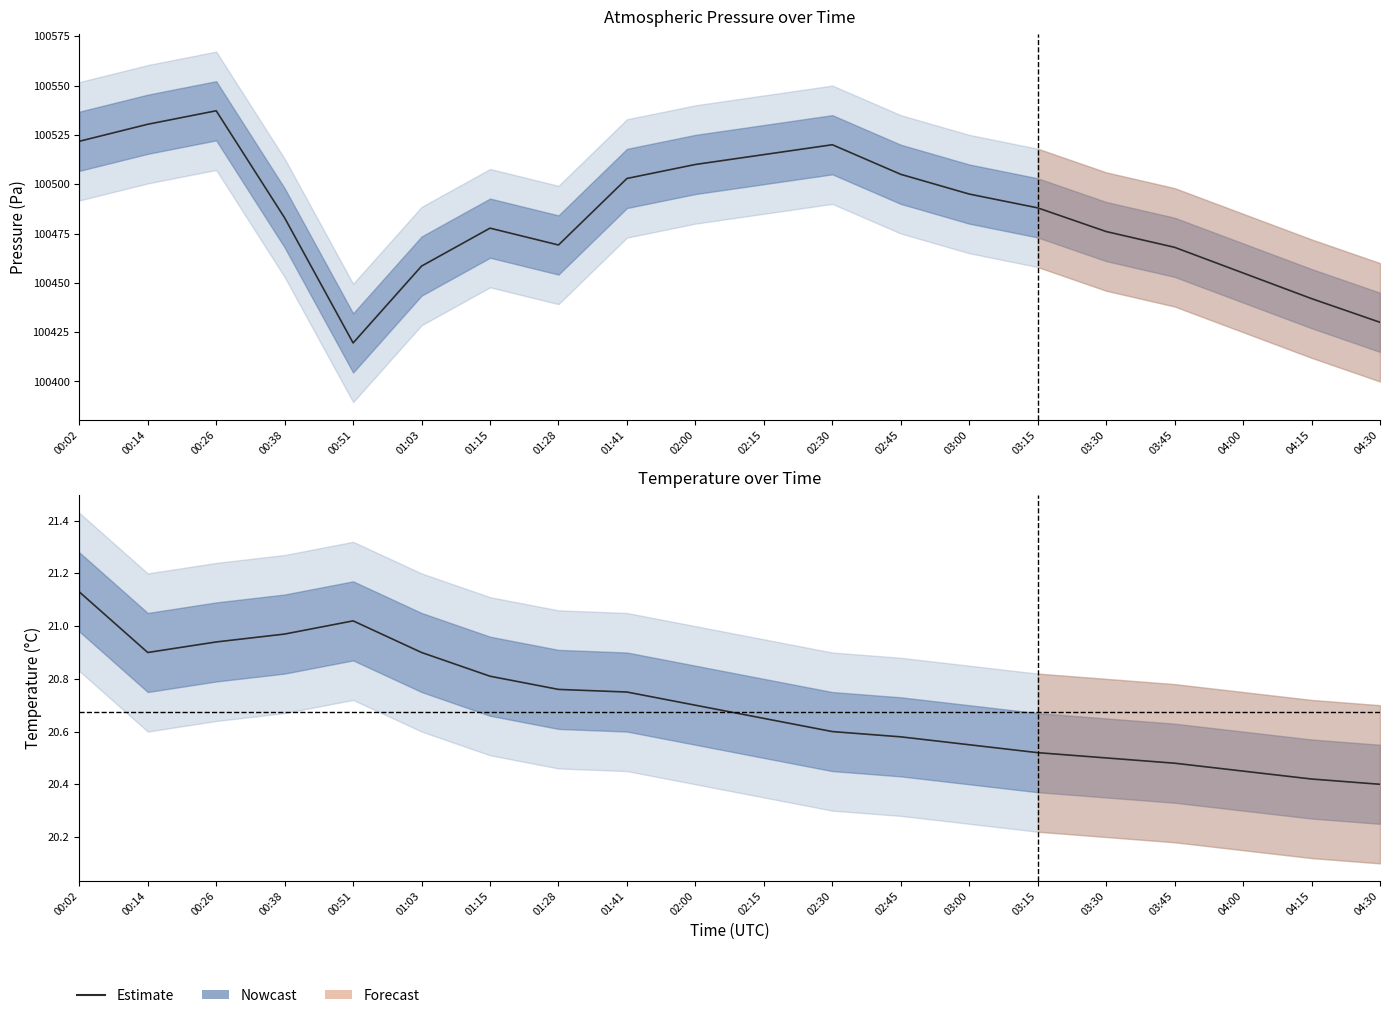

Which label corresponds to the largest value in the chart?

00:02